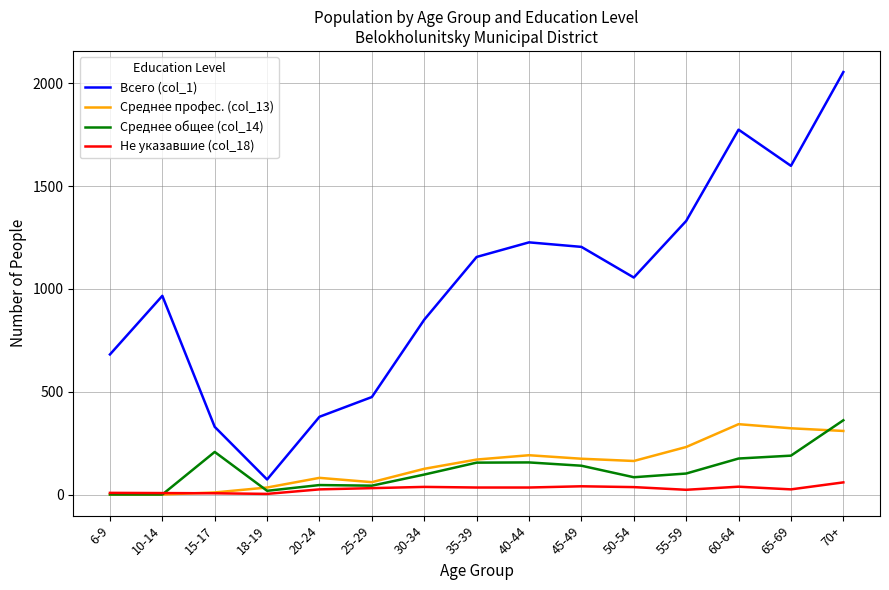

What is the difference between the maximum and minimum values in the Среднее профес. (col_13) series?

342